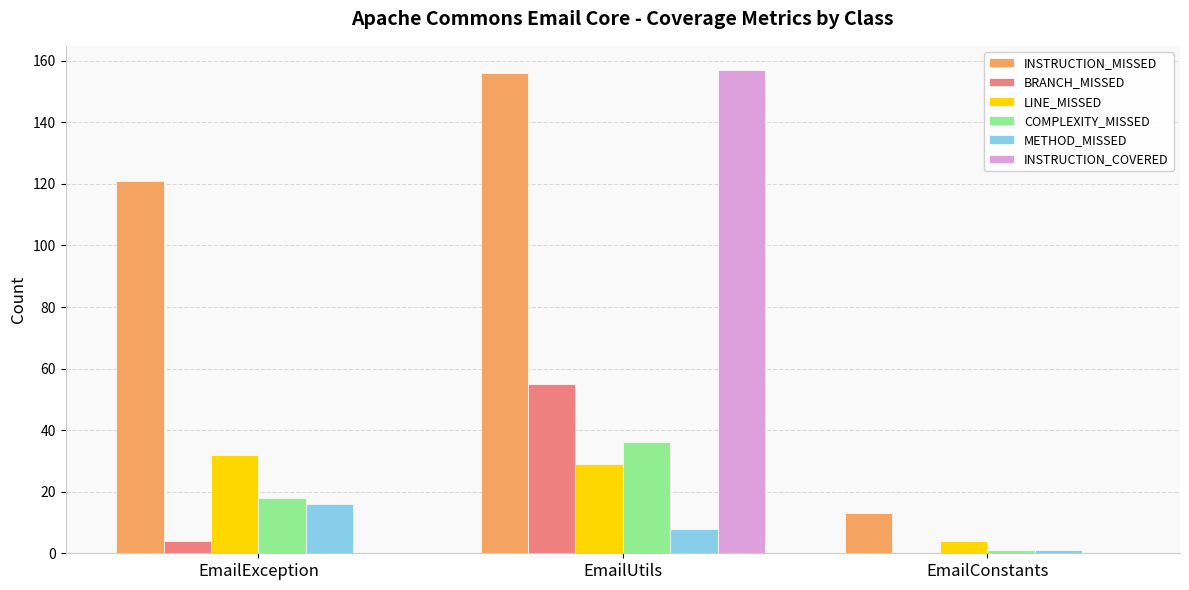

What is the maximum value shown in the chart?

157